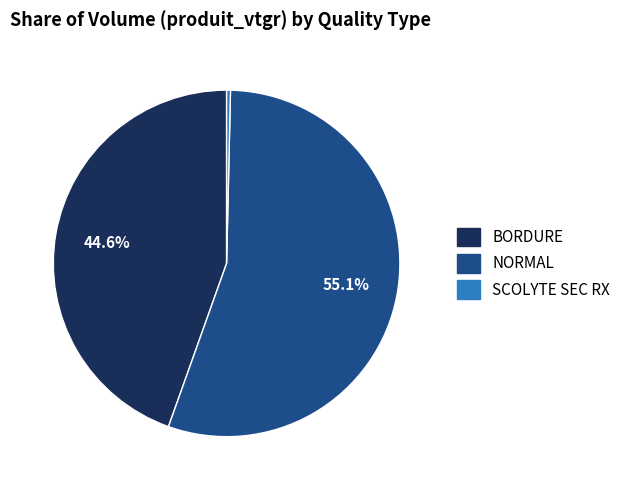

Does any single category account for the majority?

Yes